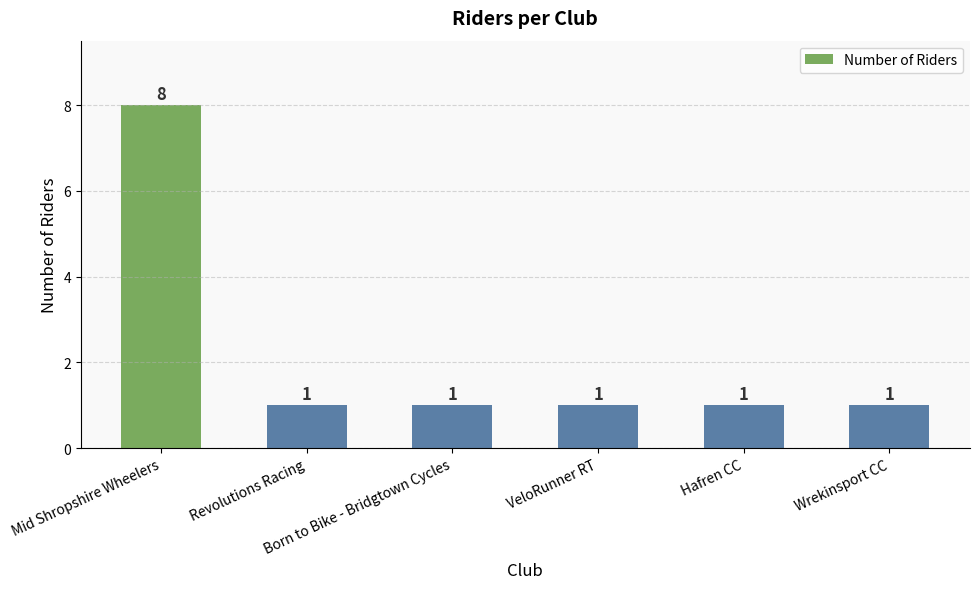

Are the bars horizontal?

No